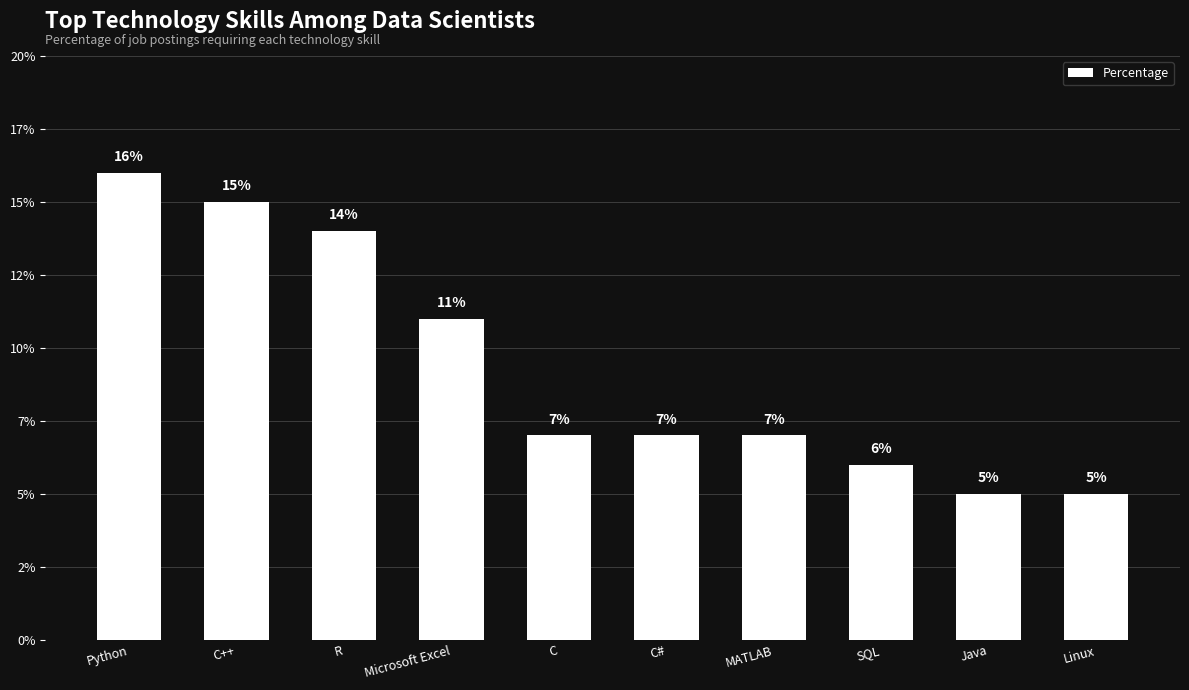

At which category does the chart reach its minimum across all series?

Java